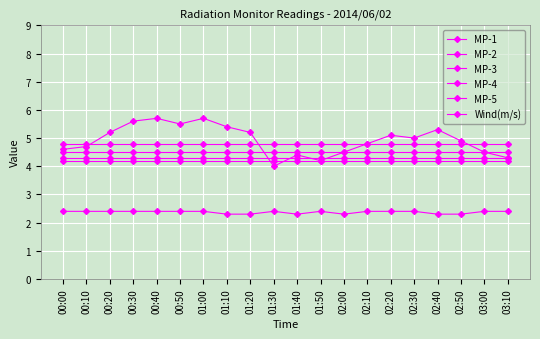

True or false: MP-2 and MP-3 cross at least once.

False